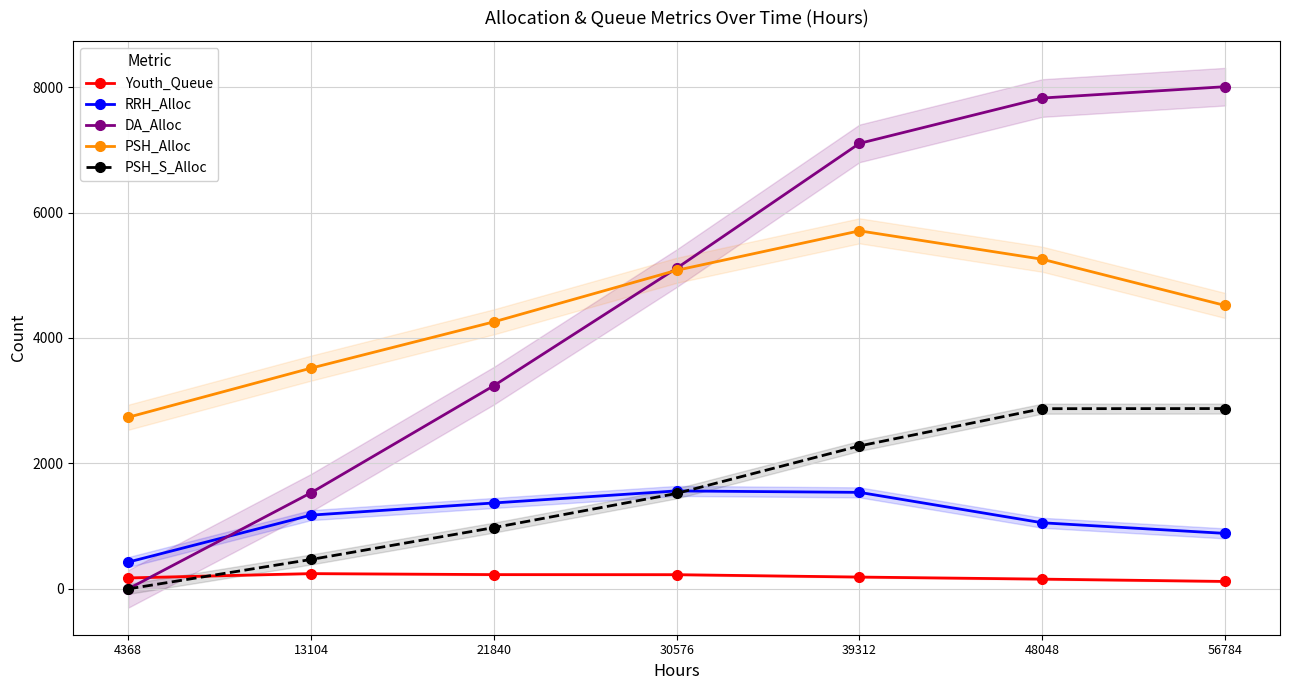

The RRH_Alloc series shows 1738 at 48048. True or false?

False